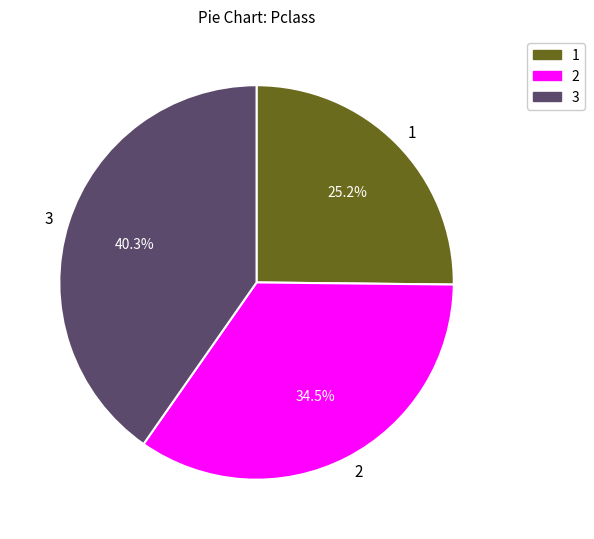

What percentage do 2 and 1 together represent?

59.7%